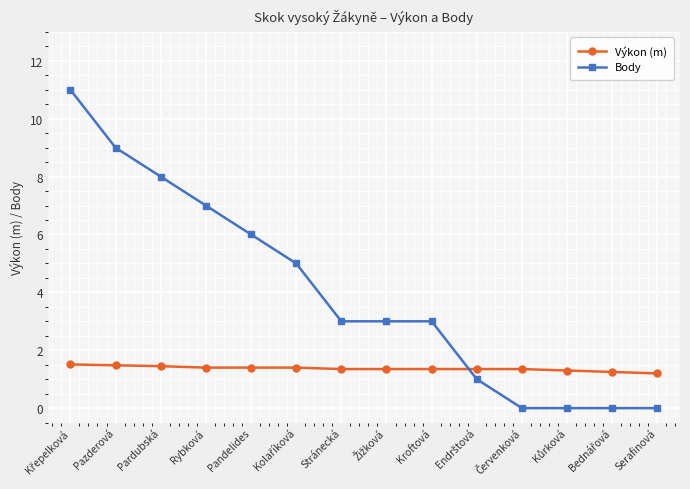

True or false: Výkon (m) has a value of 0.3 at Stránecká.

False